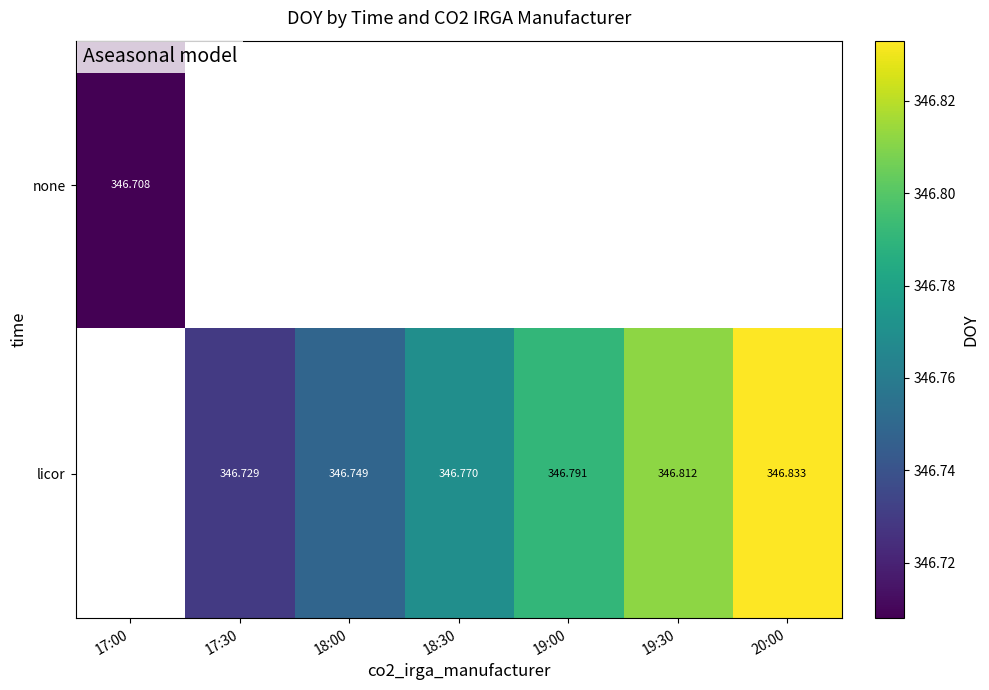

What is the greatest value displayed?

346.8